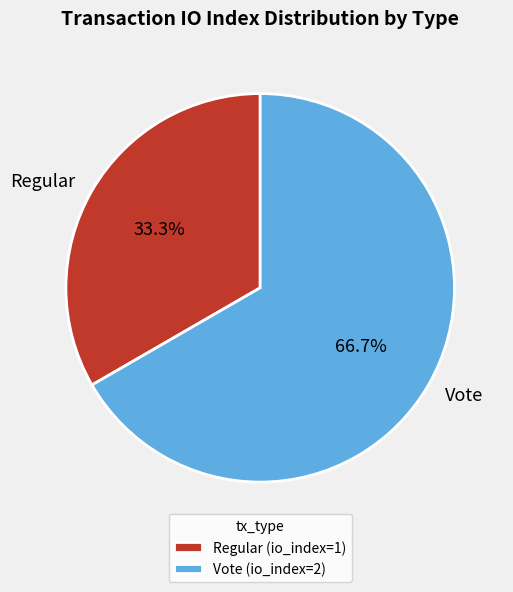

Which slice is the largest?

Vote